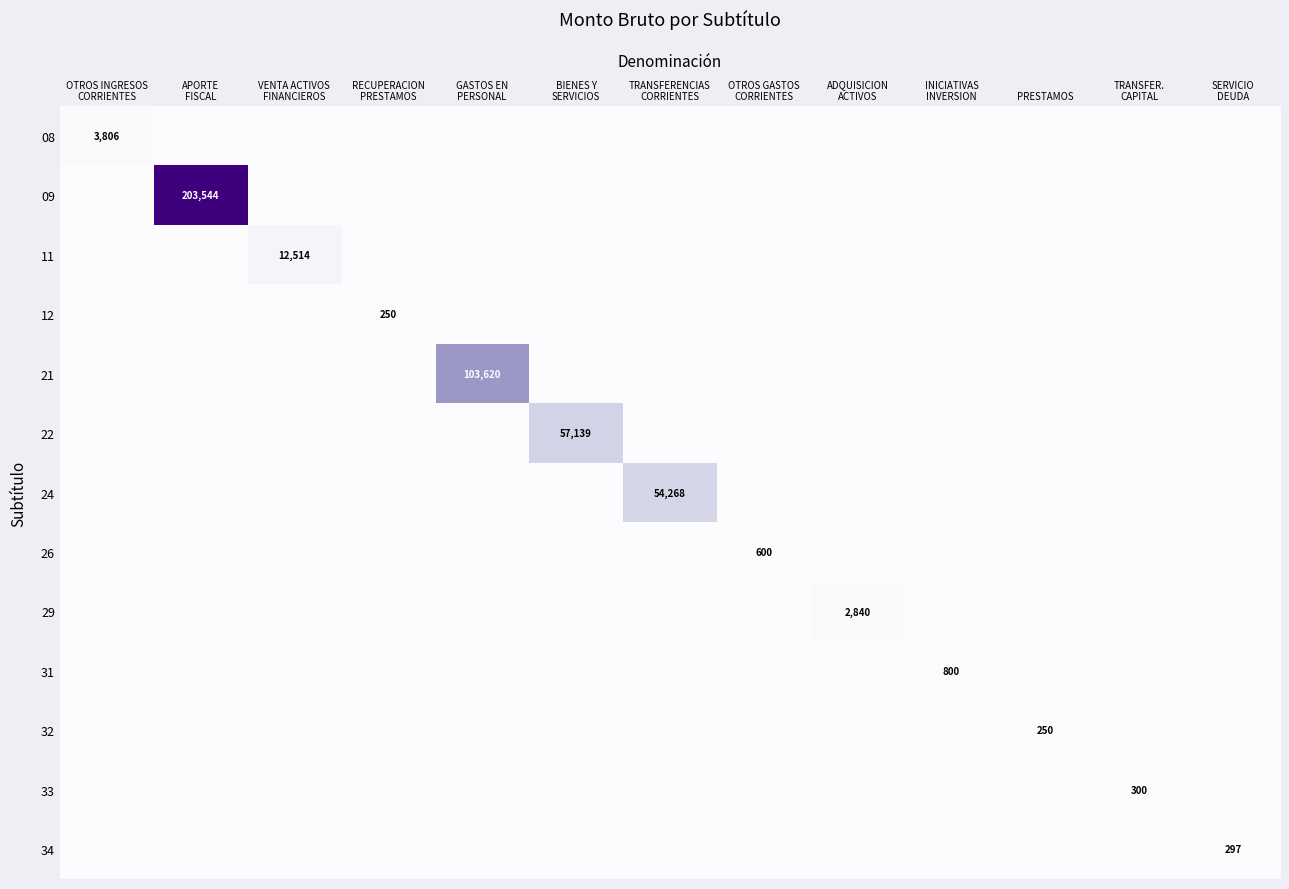

How many data points in 24 are above 0?

1